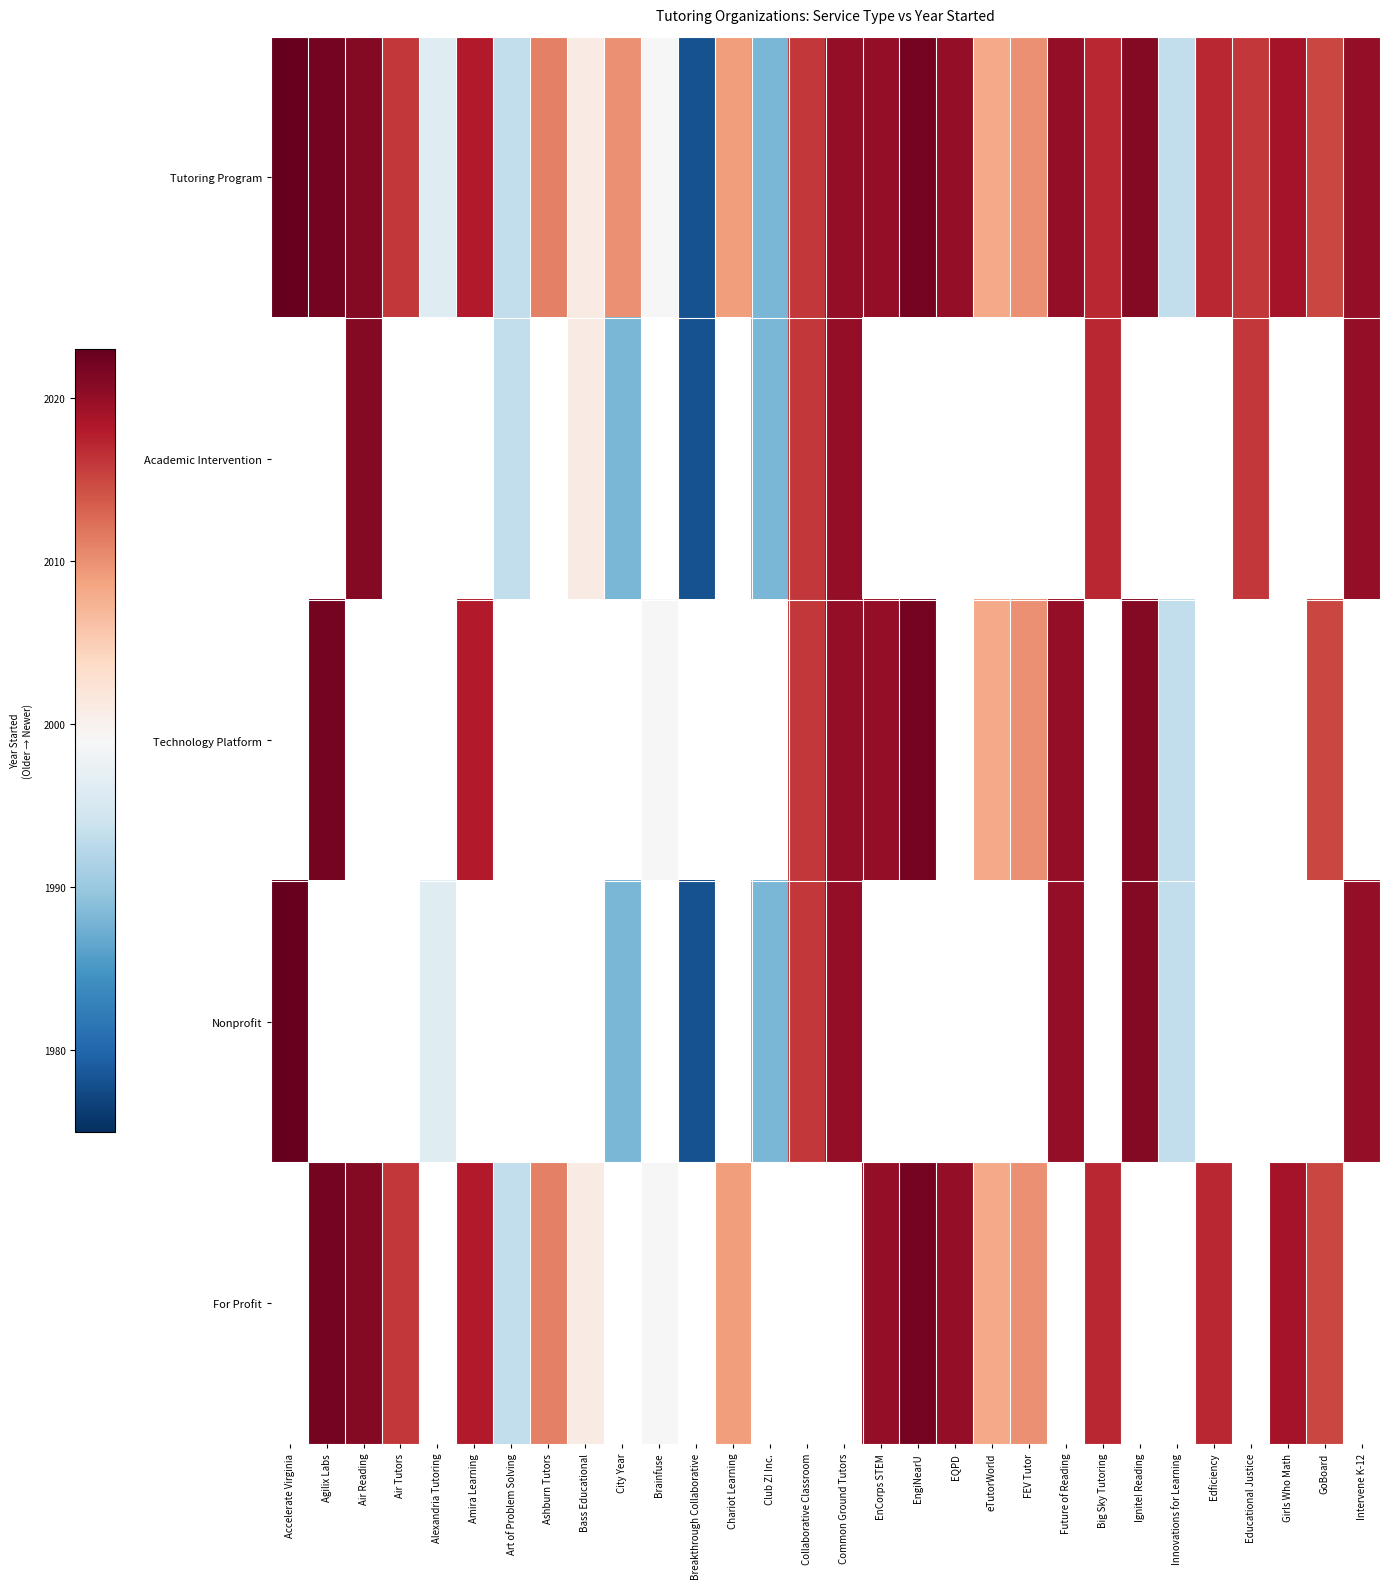

Count the number of data series in this chart.

5